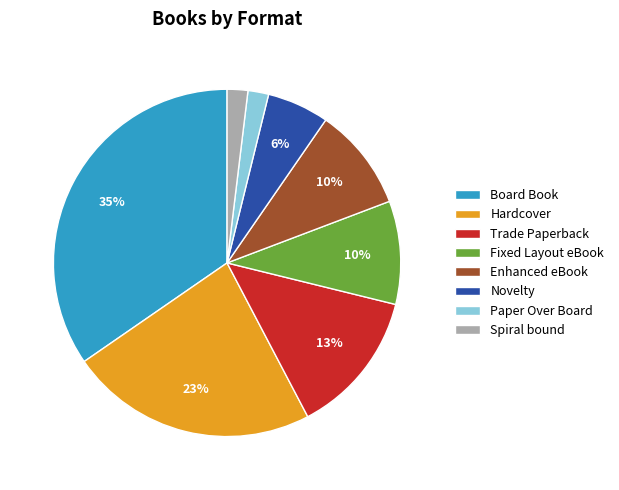

Which category has the biggest portion of the pie?

Board Book